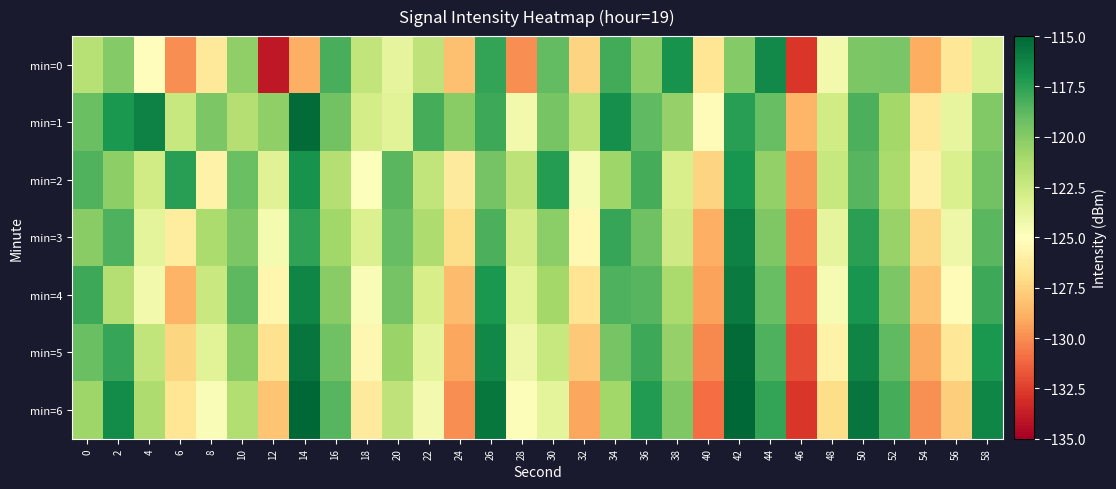

Which series changed the most between 32 and 44?

min=6